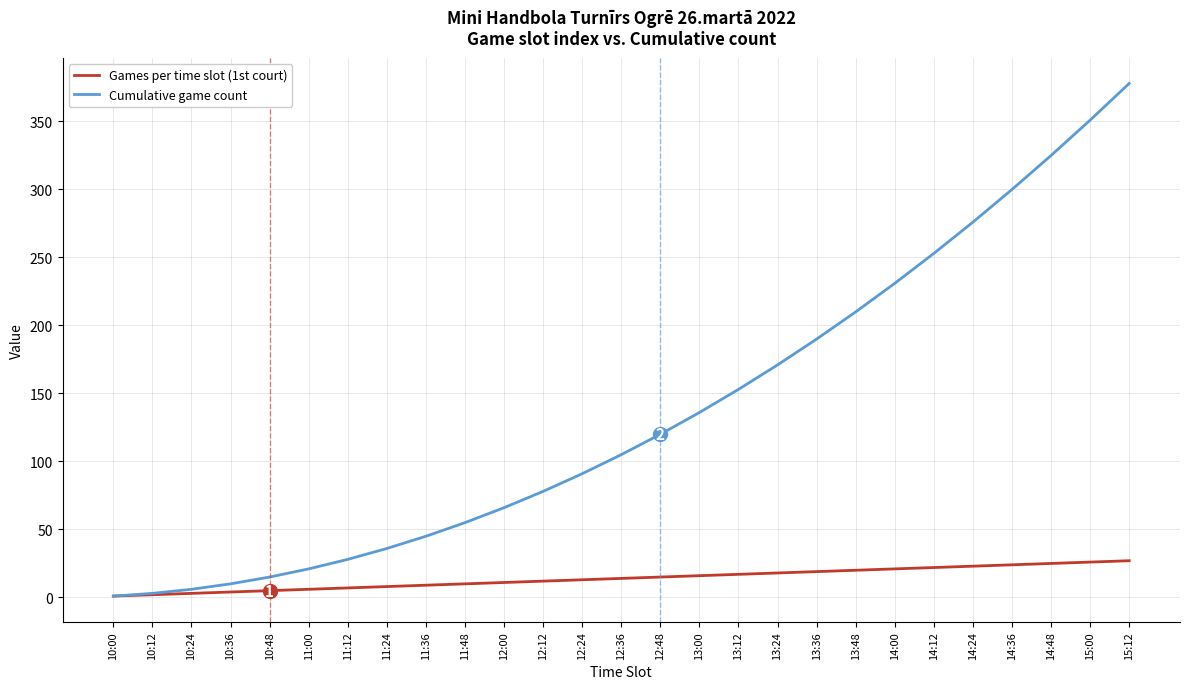

Is it true that Games per time slot (1st court) equals 25 at 14:48?

True